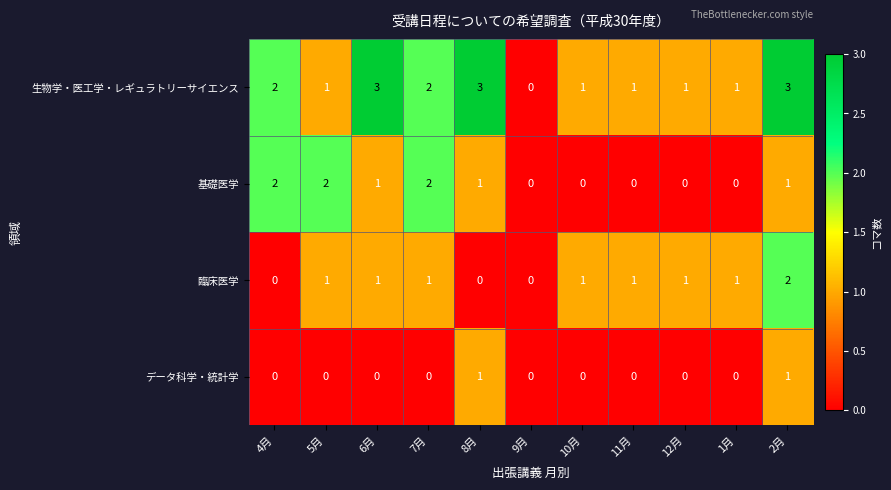

Which series has the largest range (max minus min)?

生物学・医工学・レギュラトリーサイエンス